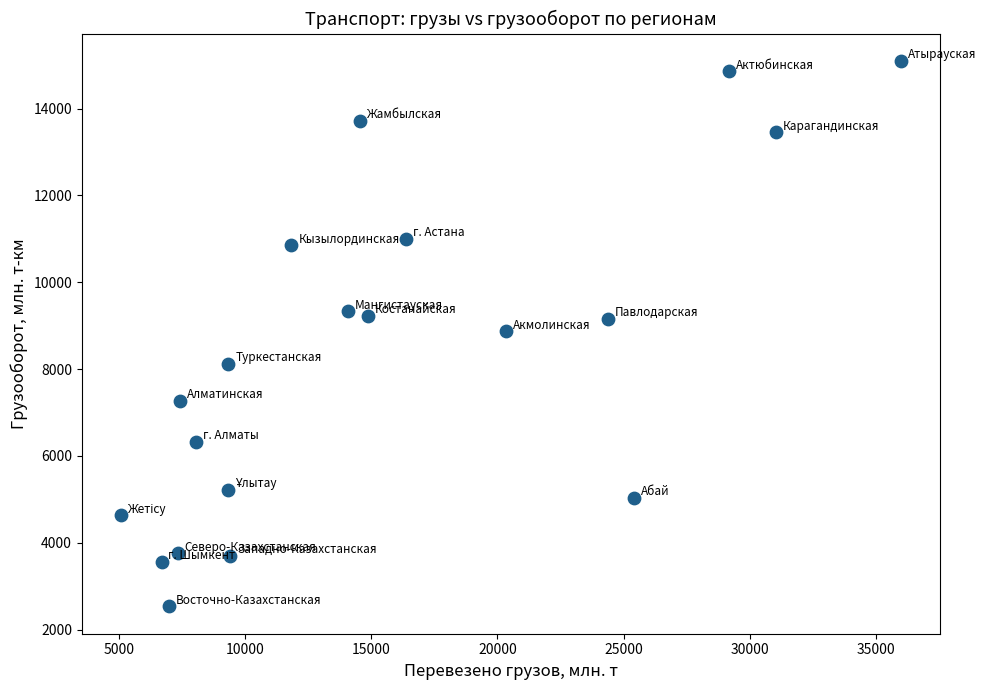

What is the range of X values (max minus min)?

30886.1